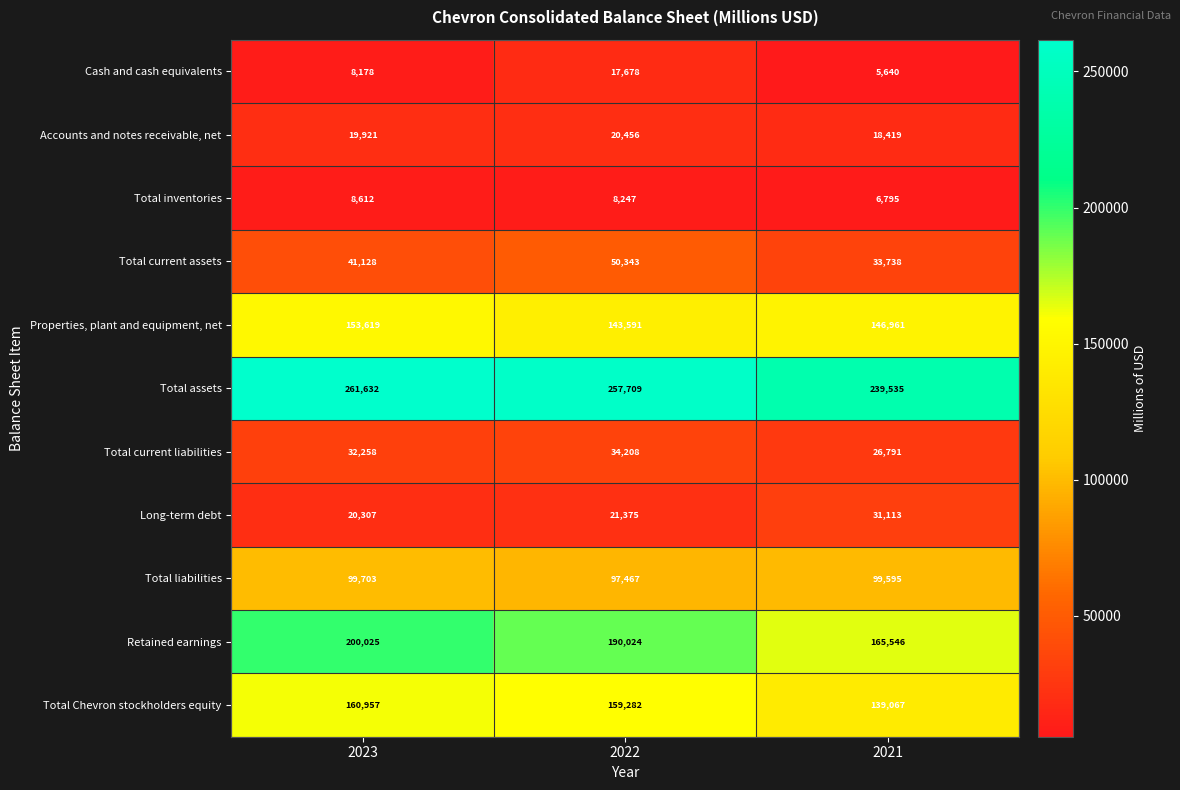

What is the minimum value shown in the chart?

5640